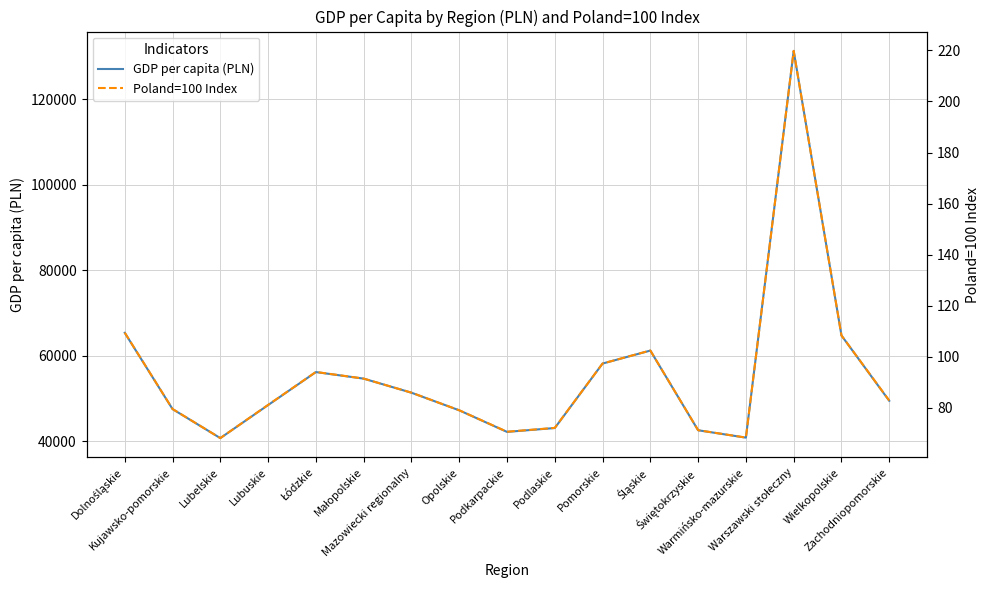

How many lines are shown in the chart?

2